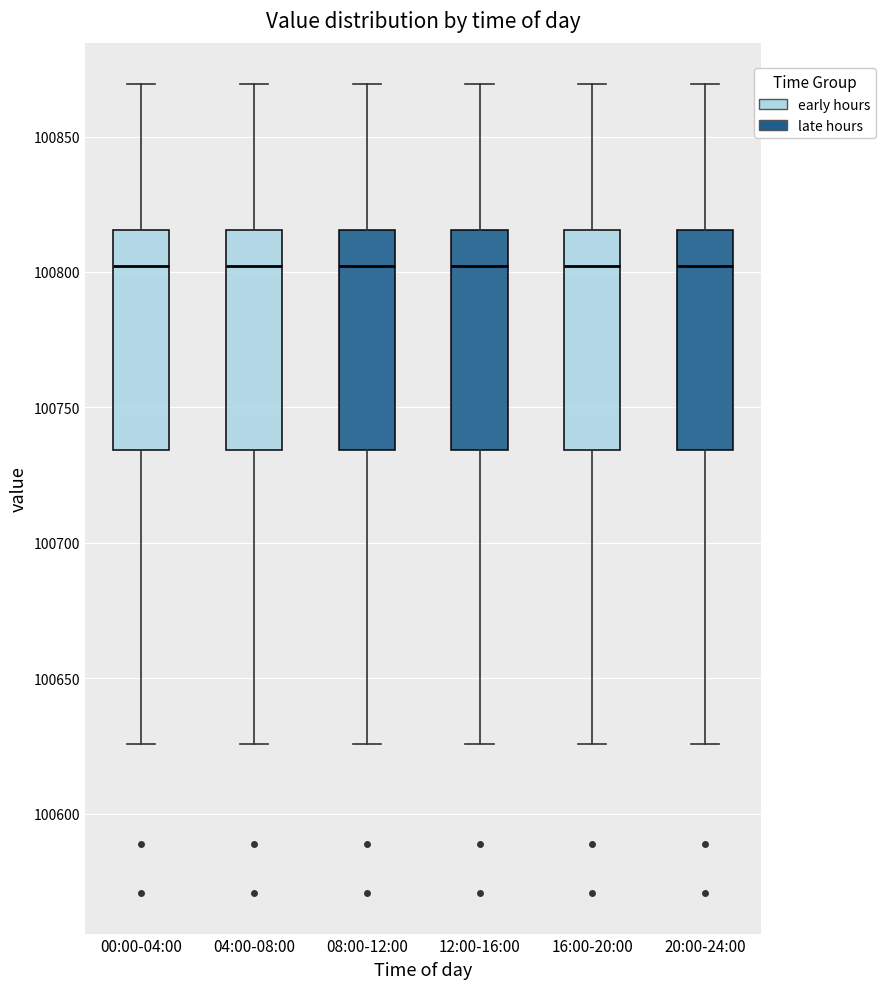

Where does the lower whisker of the box for 04:00-08:00 end on the y-axis? The values are not printed on the chart, so give them approximately, as read against the axis.

100625